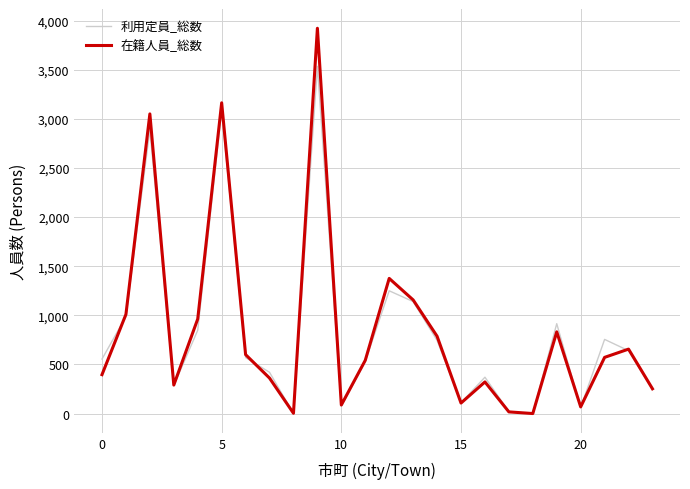

What is the maximum value for 利用定員_総数?

3535